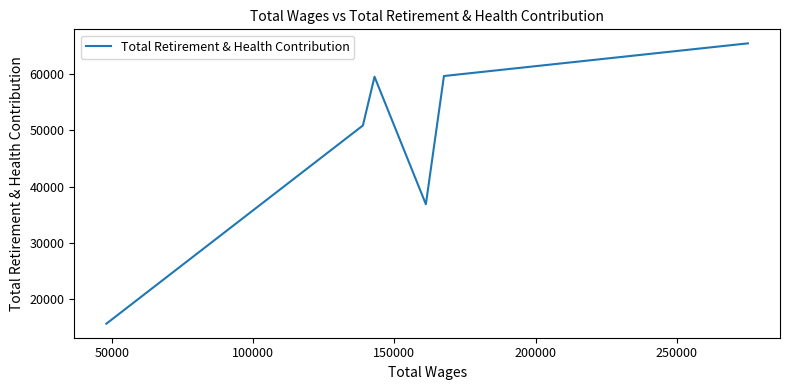

What is the sum of all values?

288113